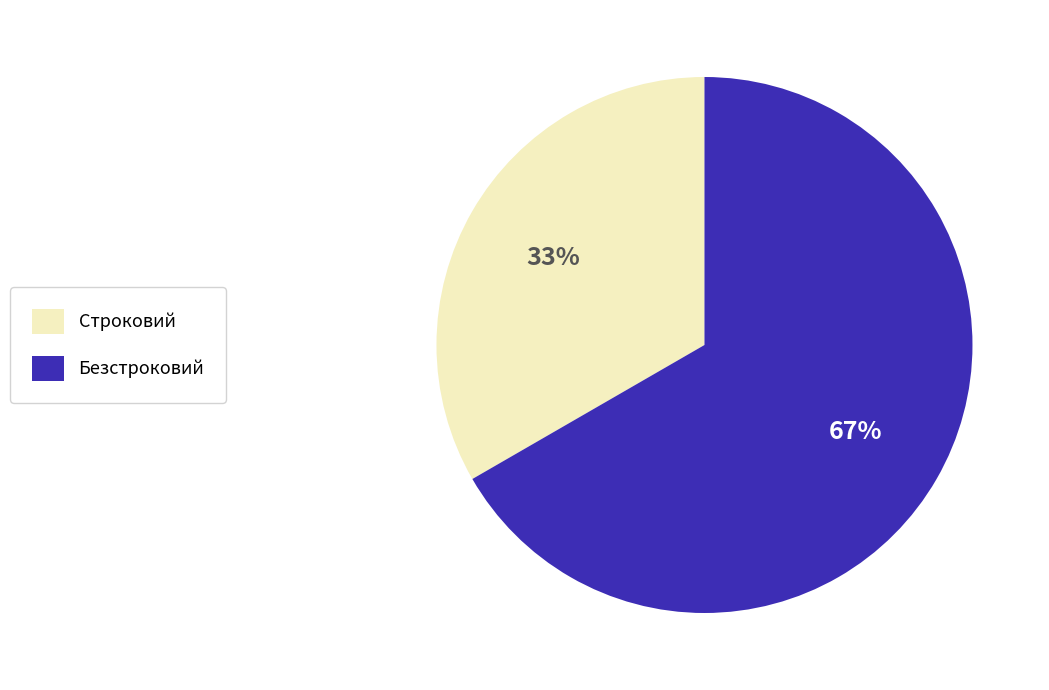

Between Безстроковий and Строковий, which is larger?

Безстроковий